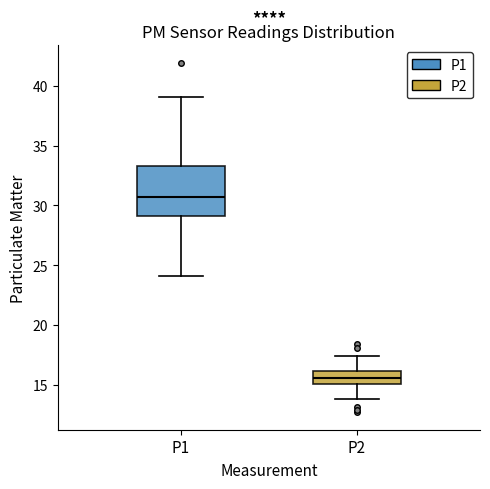

Reading left to right, transcribe this box plot: for each box, give where its median line is, the range the box spans, and where its two whiskers end, as read against the y-axis. The values are not printed on the chart, so give them approximately, as read against the axis.

P1: median 30.5, box 29.0 to 33.5, whiskers 24.0 to 39.0
P2: median 15.5, box 15.0 to 16.0, whiskers 14.0 to 17.5